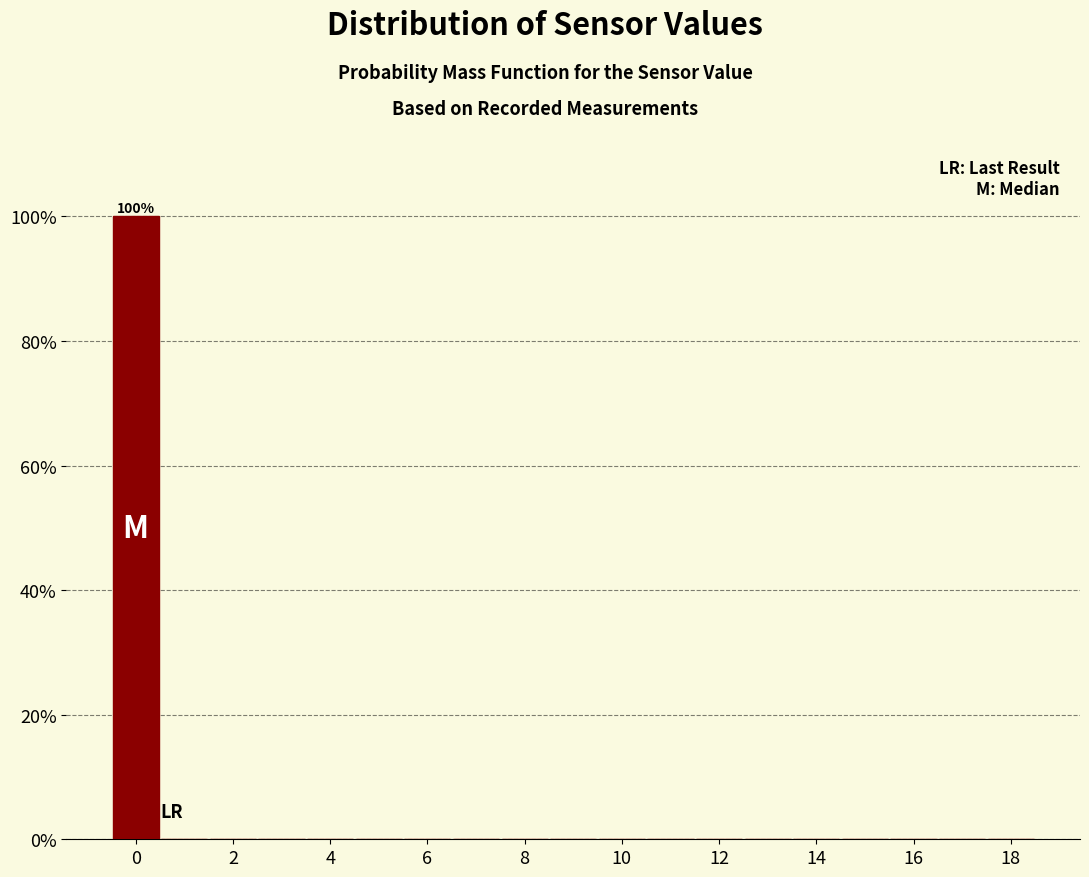

Over which range of the x-axis is the bar tallest?

-0.5 to 0.5